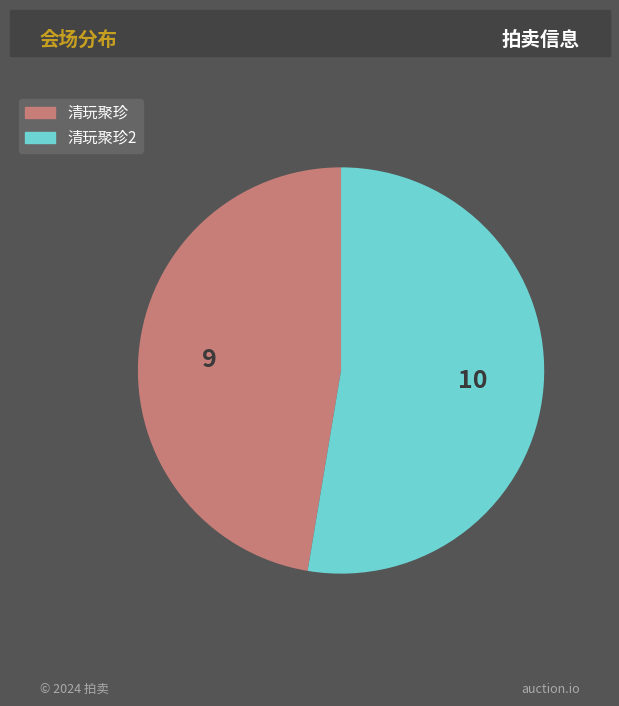

Is there any slice that represents more than half of the pie?

Yes